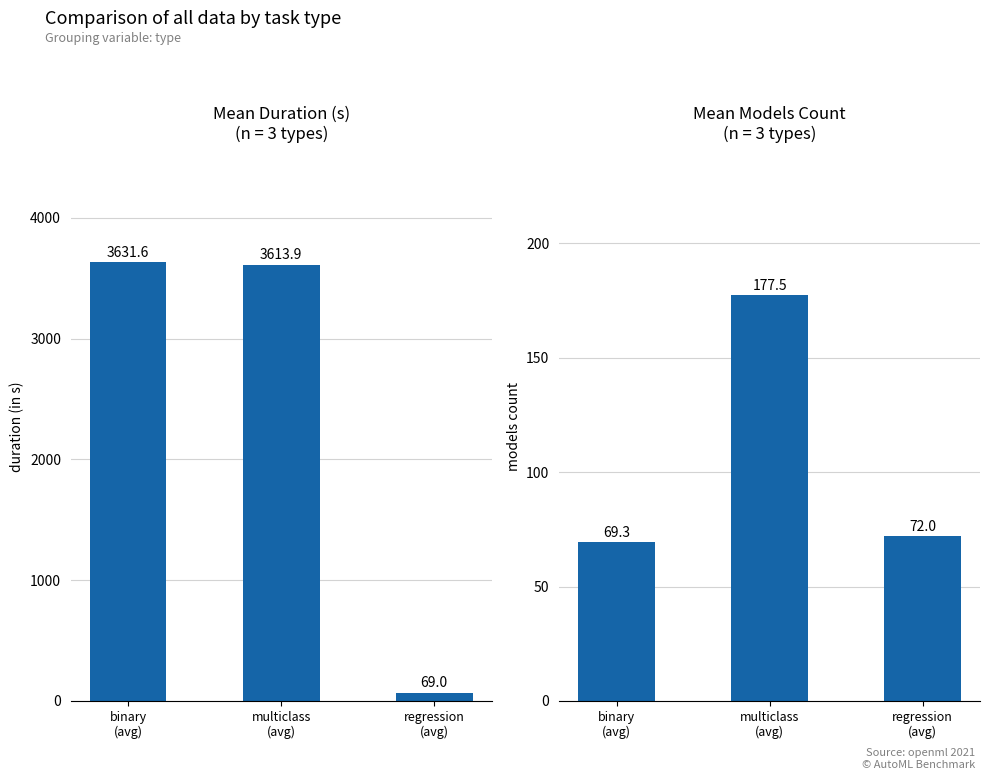

What is the difference between the maximum and minimum values in the mean_duration series?

3562.6